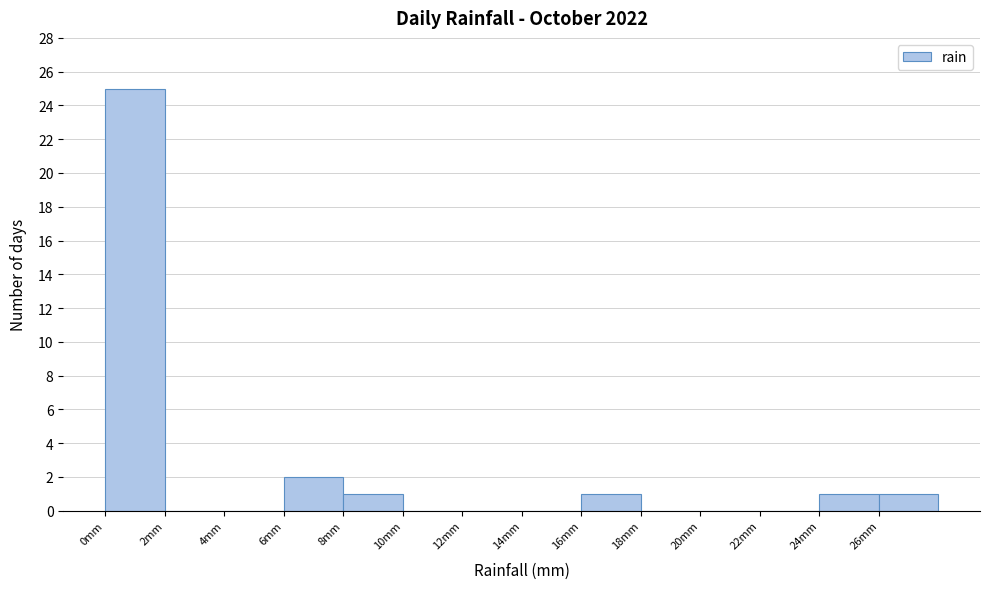

Reading left to right, list every bar in this chart as the range it spans on the x-axis followed by its height. The values are not printed on the chart, so give them approximately, as read against the axis.

0 to 2: 25
2 to 4: 0
4 to 6: 0
6 to 8: 2
8 to 10: 1
10 to 12: 0
12 to 14: 0
14 to 16: 0
16 to 18: 1
18 to 20: 0
20 to 22: 0
22 to 24: 0
24 to 26: 1
26 to 28: 1